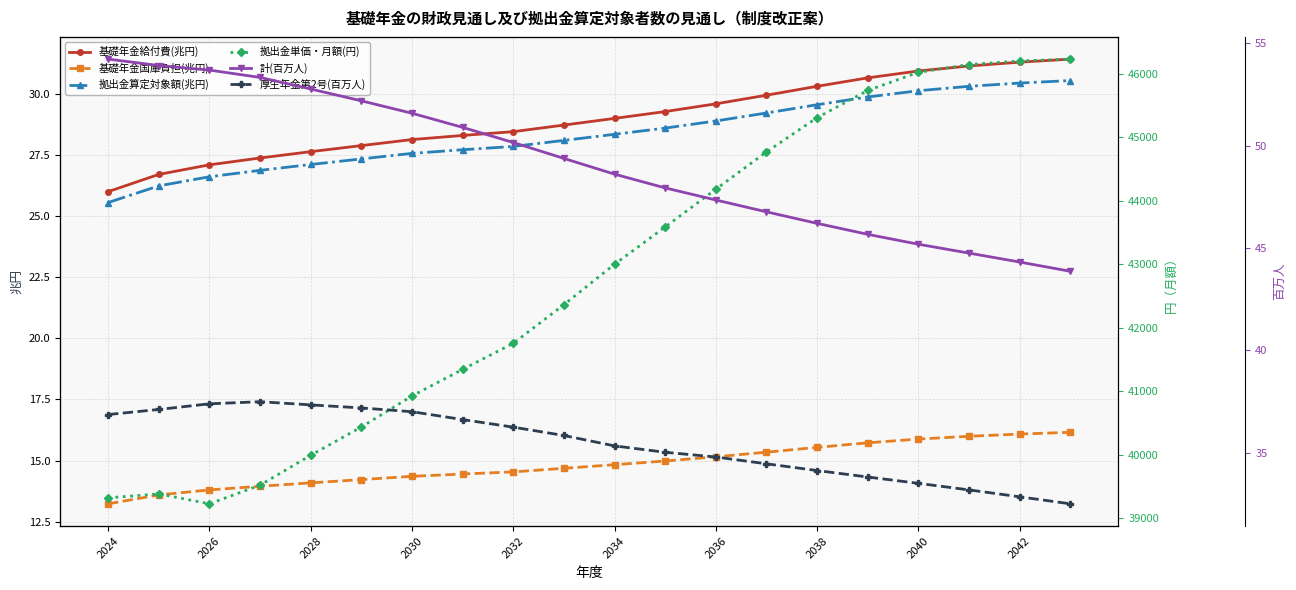

True or false: 基礎年金国庫負担(兆円) and 拠出金算定対象額(兆円) cross at least once.

False